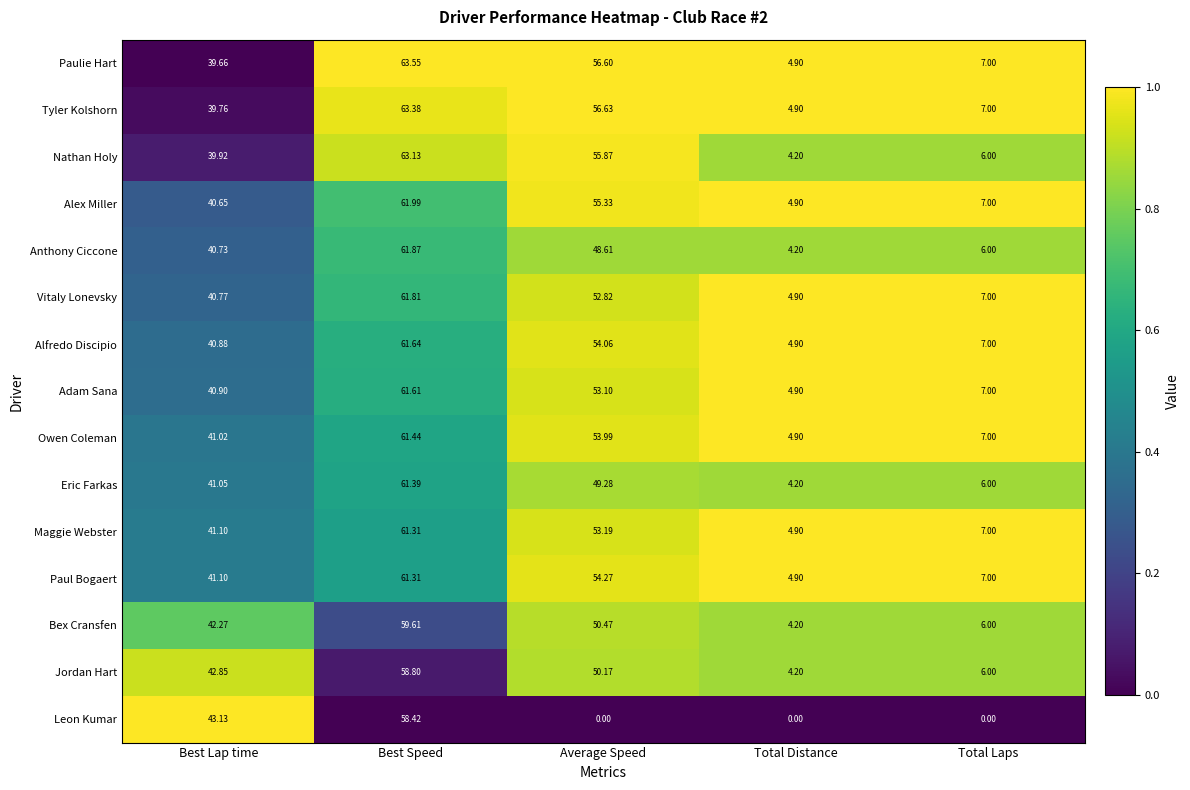

Where is Paulie Hart nearest to the value 34?

Best Lap time